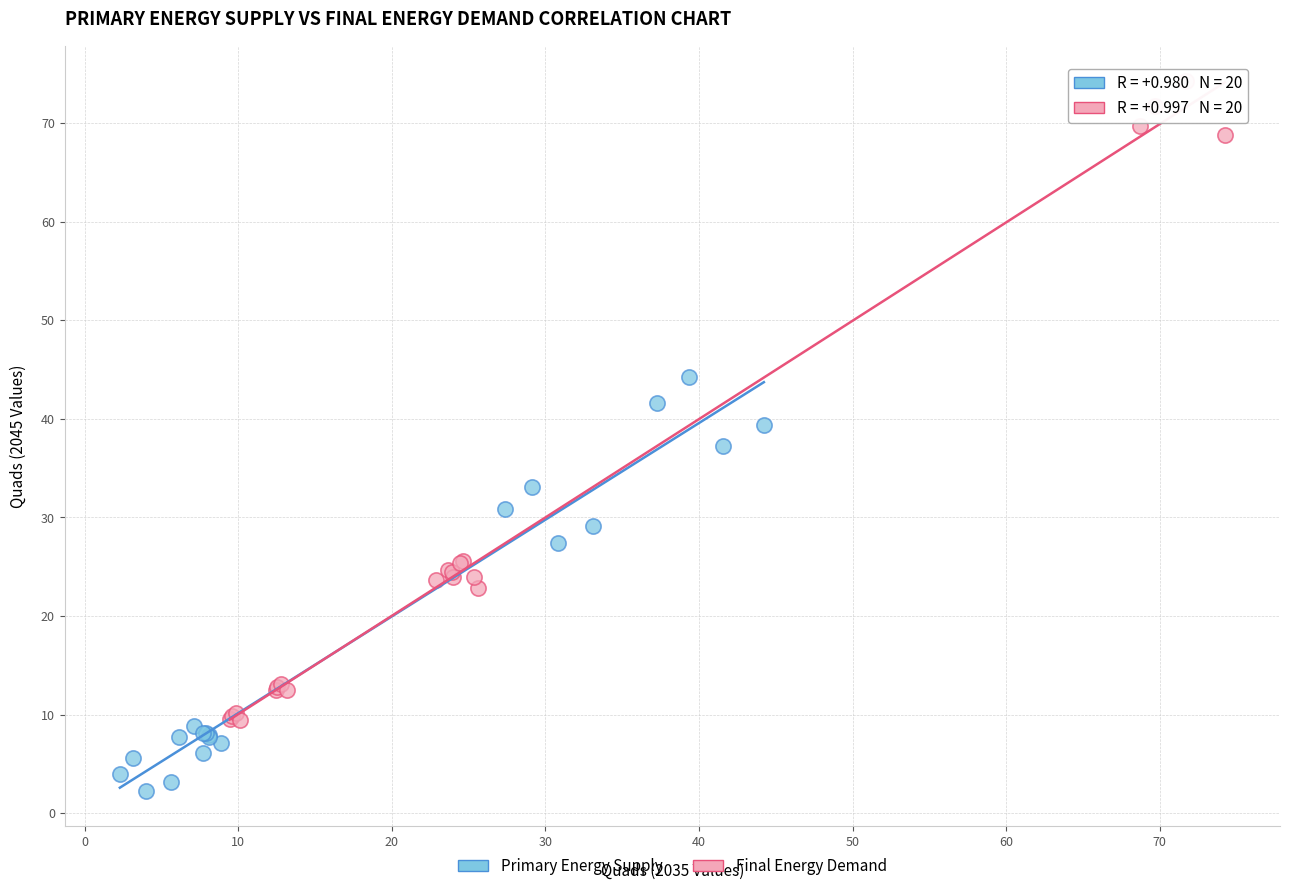

Which series has the largest Y range (max minus min)?

Final Energy Demand